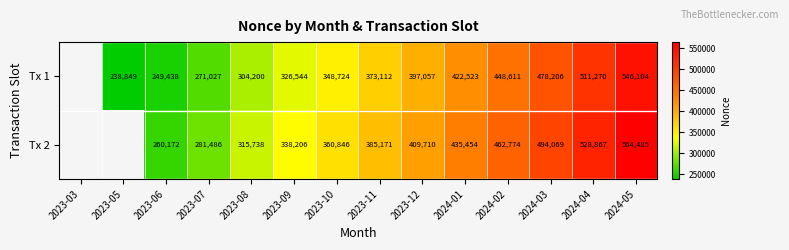

Is it true that Tx 1 equals 880792.3 at 2024-04?

False